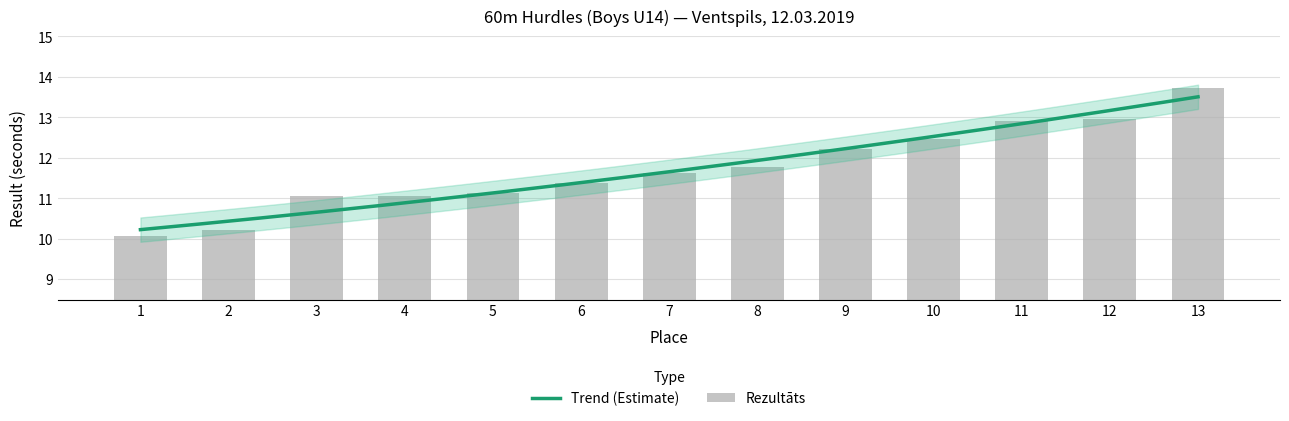

List the labels in order of value, largest first.

13, 12, 11, 10, 9, 8, 7, 6, 5, 4, 3, 2, 1